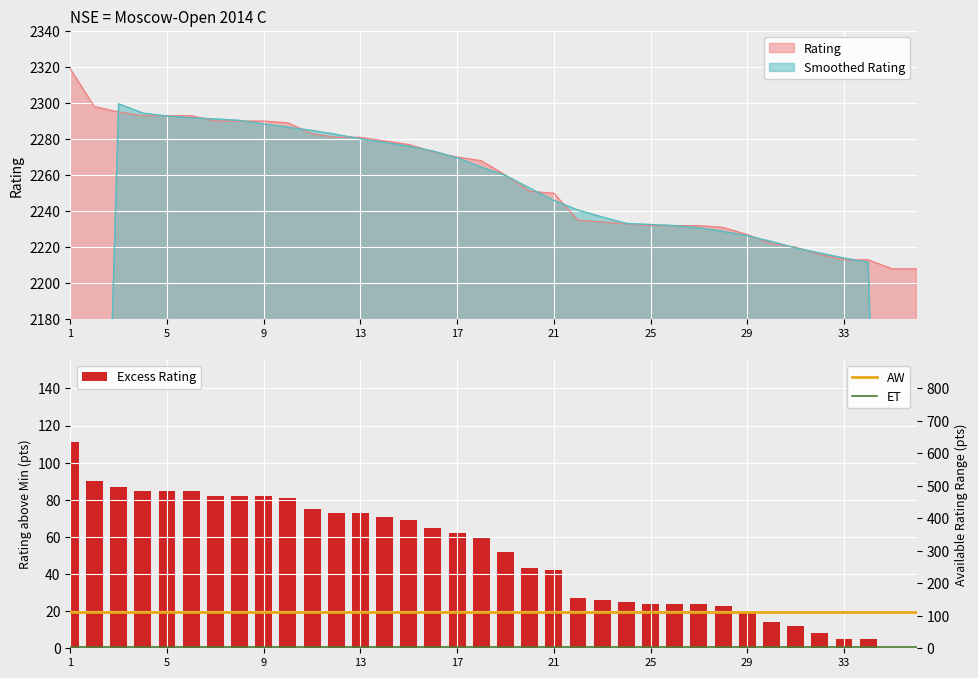

Is it true that Rating equals 758 at 17?

False